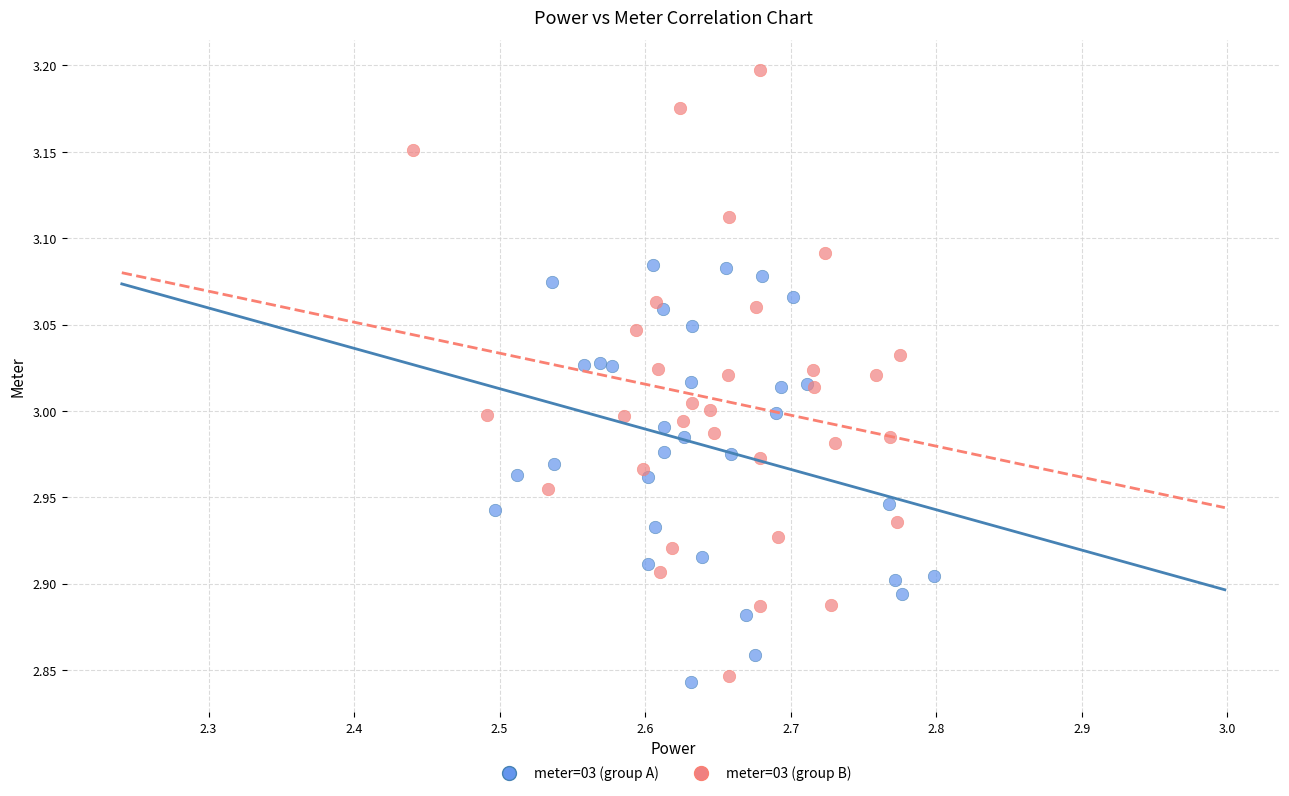

Which series contains the highest Y value?

meter=03 (group B)